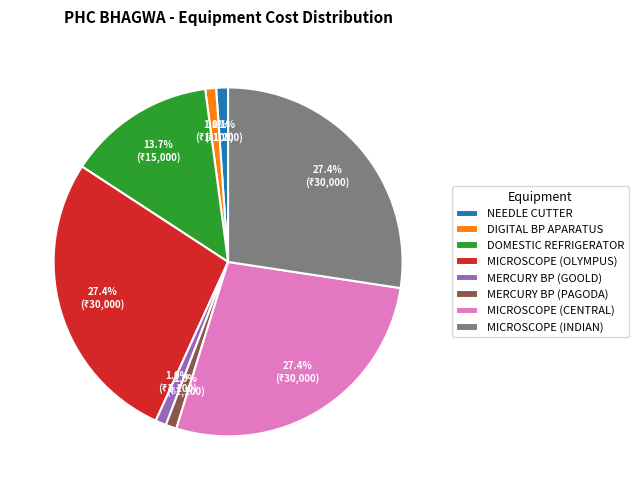

Is MICROSCOPE (OLYMPUS) the majority of the pie?

No